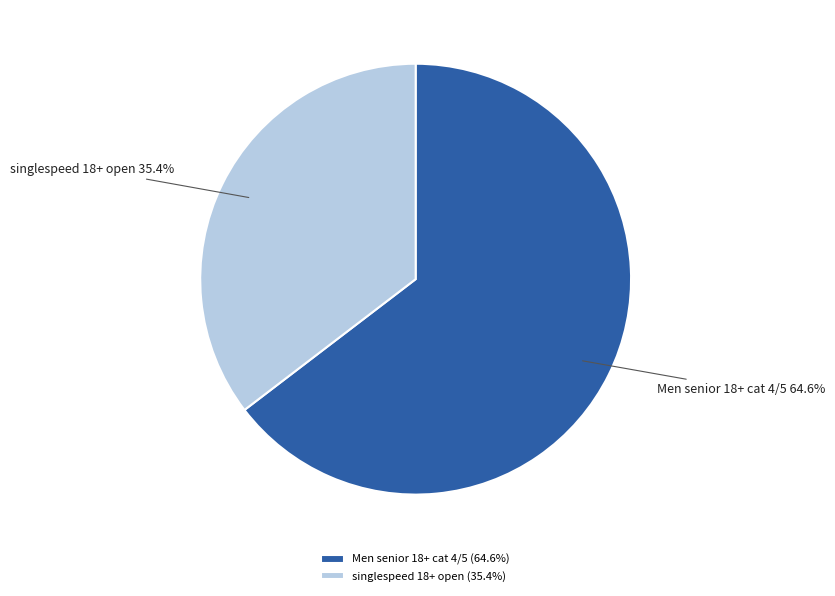

What is the ratio of the value at singlespeed 18+ open to the value at Men senior 18+ cat 4/5?

0.5